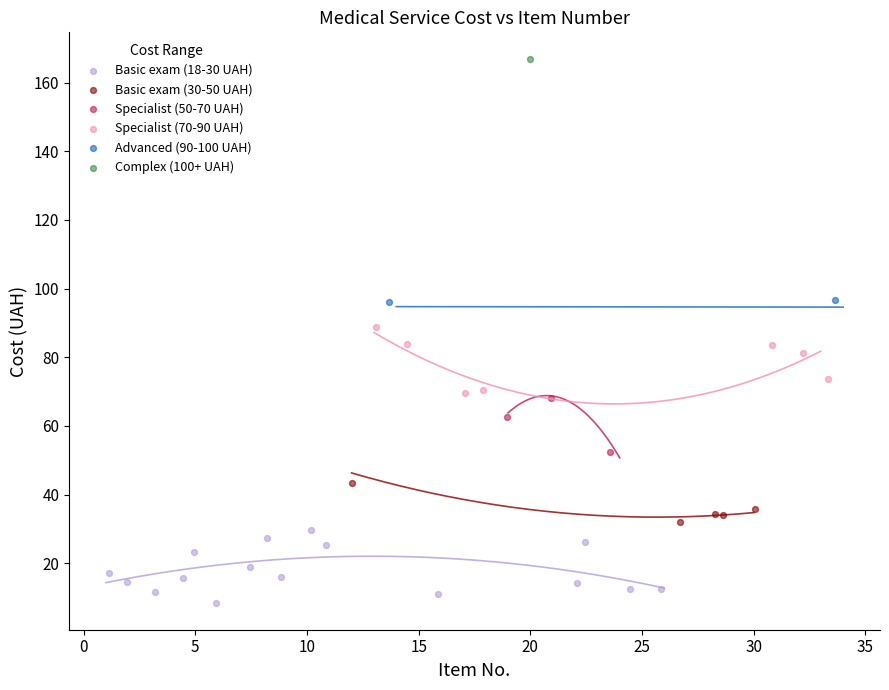

What are all the series names shown in the legend?

Basic exam (18-30 UAH), Basic exam (30-50 UAH), Specialist (50-70 UAH), Specialist (70-90 UAH), Advanced (90-100 UAH), Complex (100+ UAH)